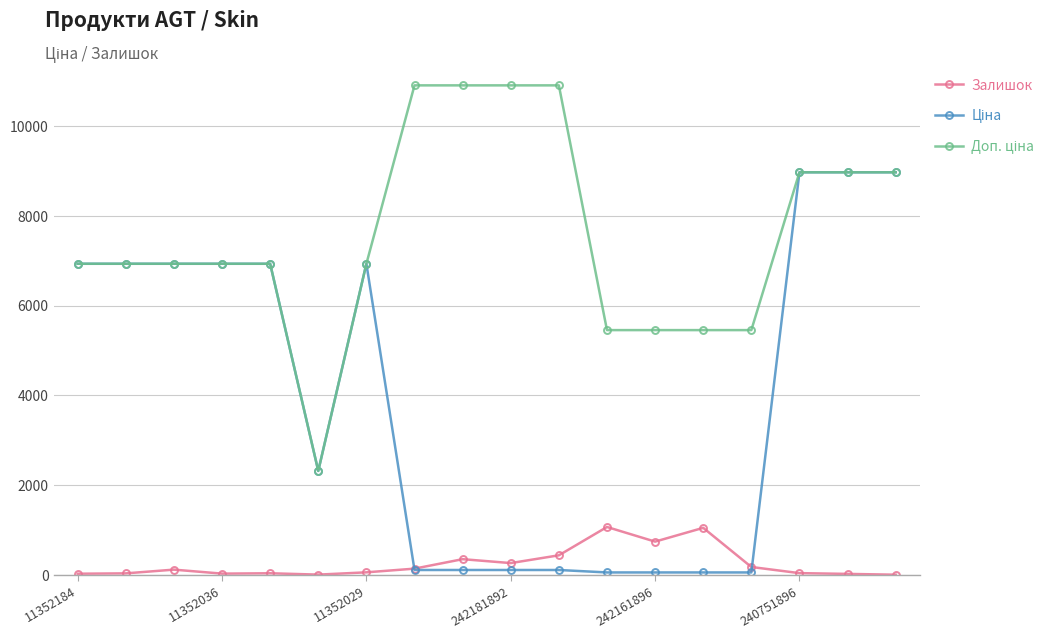

What is the value of the Залишок point at the 13th from the left?

741.0